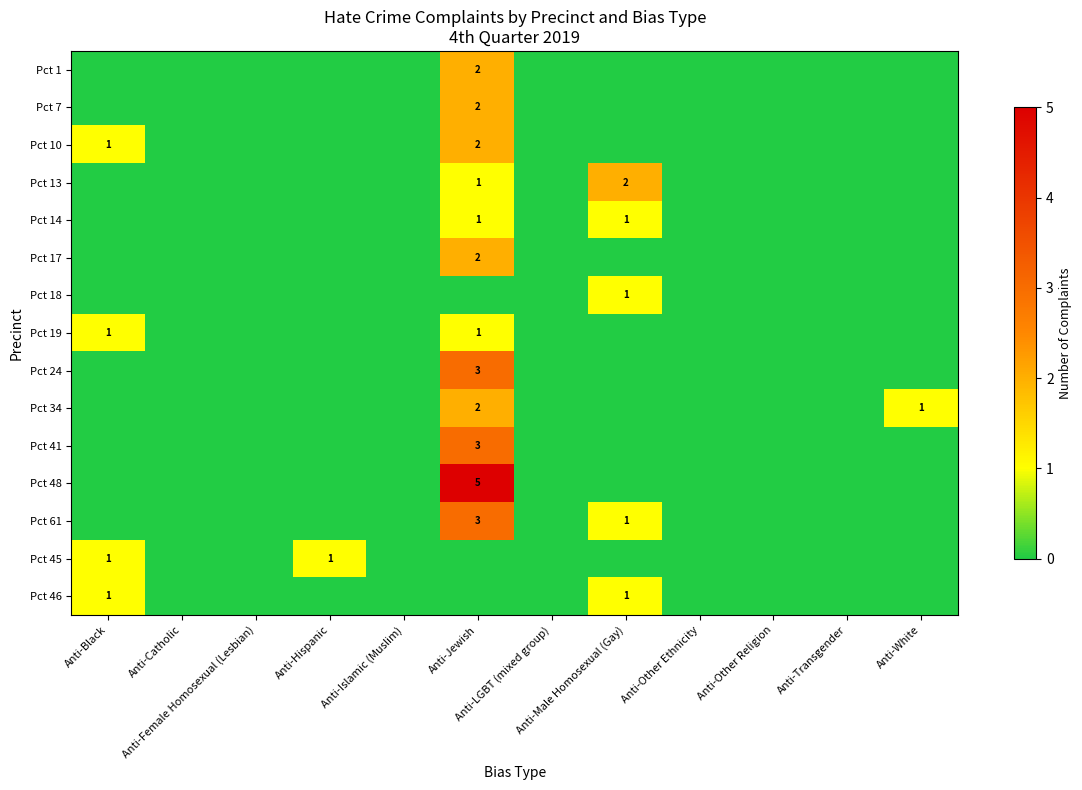

What is the sum of all Pct 24 values?

3